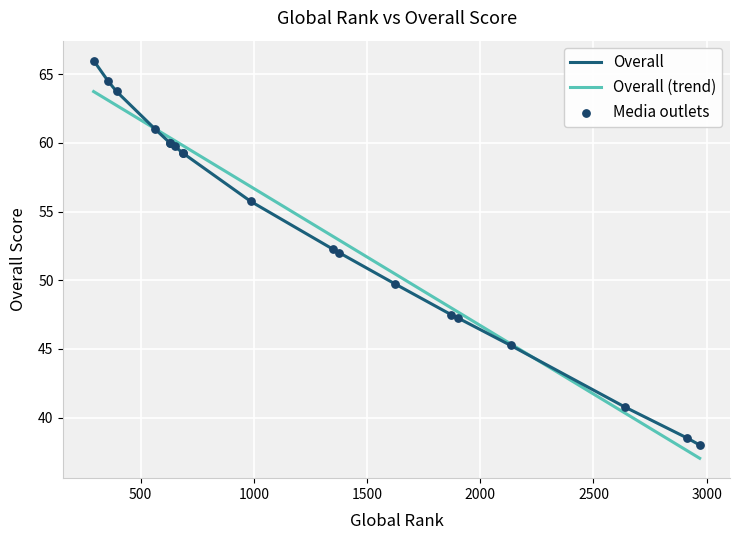

What is the highest value of the Overall (trend) series?

63.7